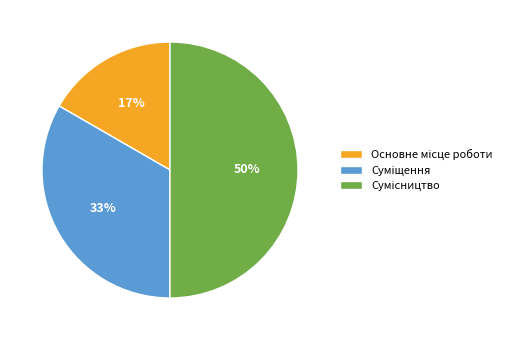

To the nearest percent, what is the average slice percentage?

33%